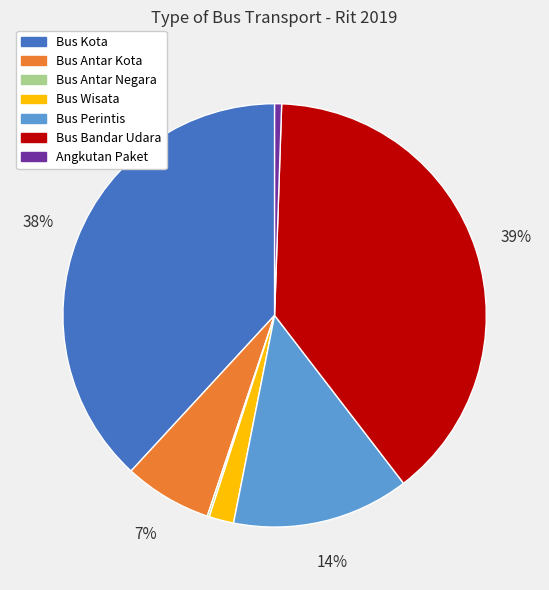

Do Bus Kota and Bus Antar Kota together represent more than half of the pie?

No